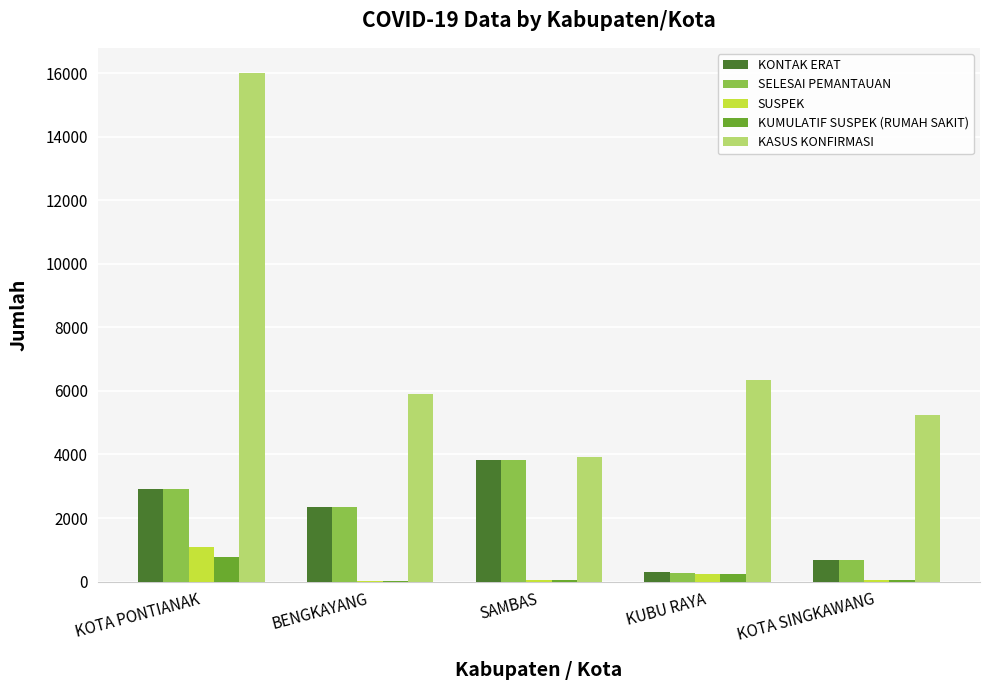

How many series are shown in this chart?

5